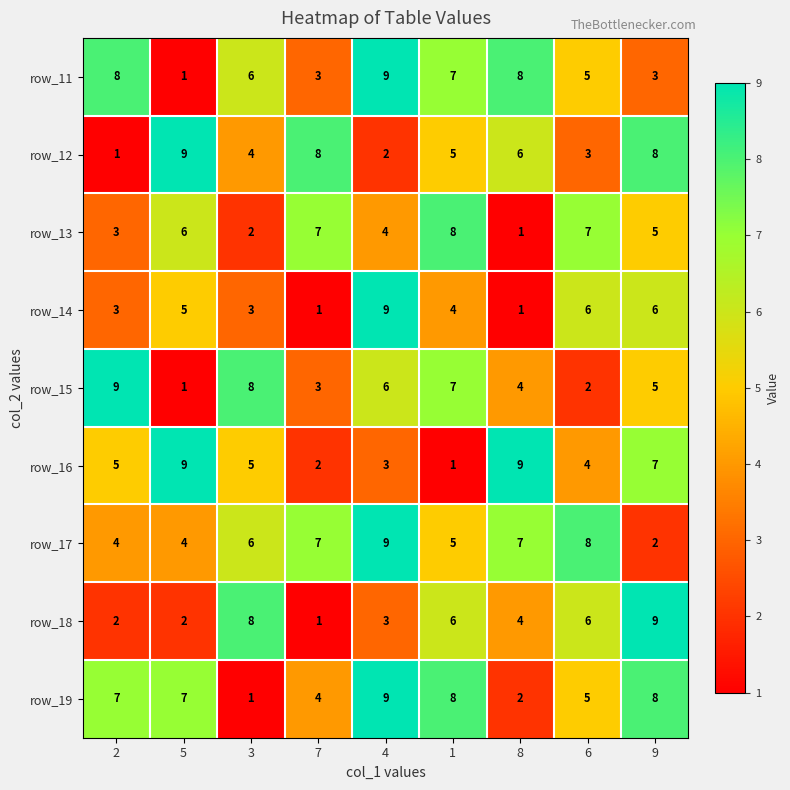

Is it true that row_13 equals 7 at 6?

True